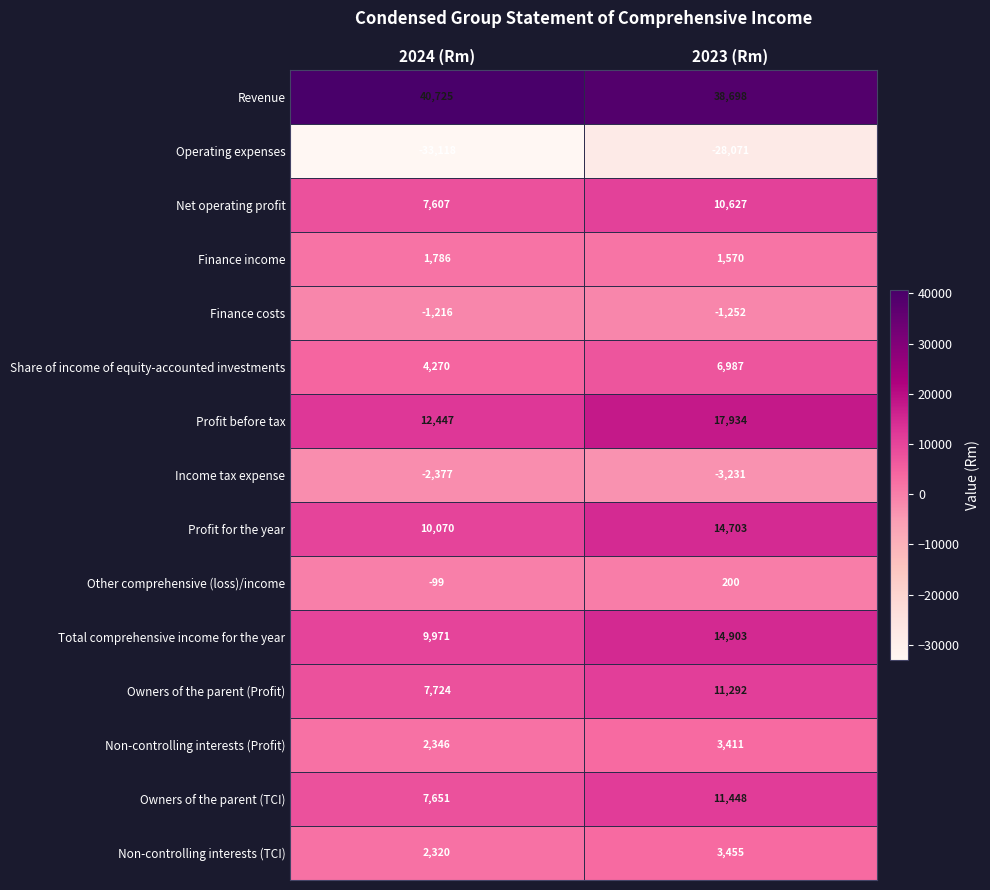

What is the total value across all series at 2024 (Rm)?

70107